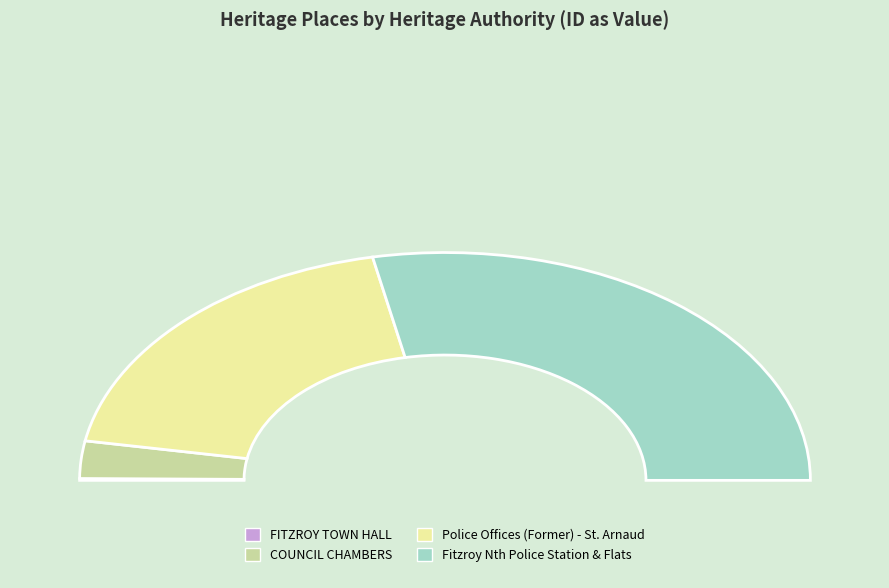

How many segments does this pie chart have?

4